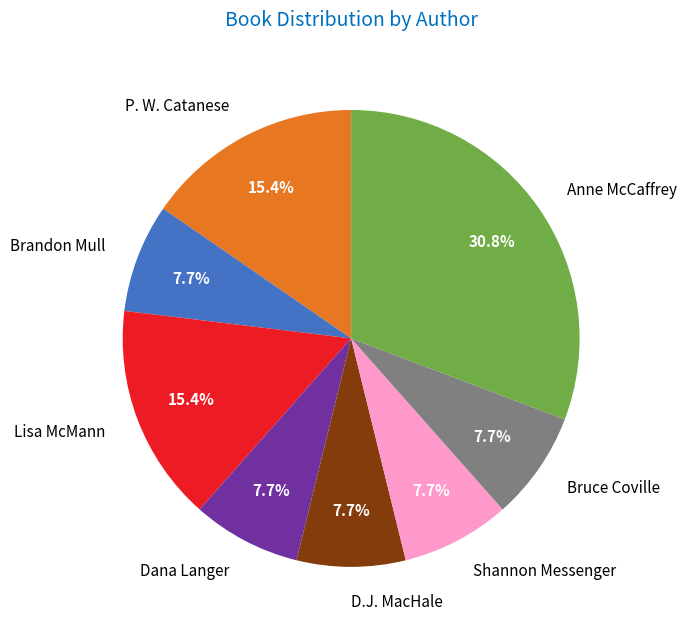

To the nearest percent, what is the difference between the largest and smallest slice percentages?

23%